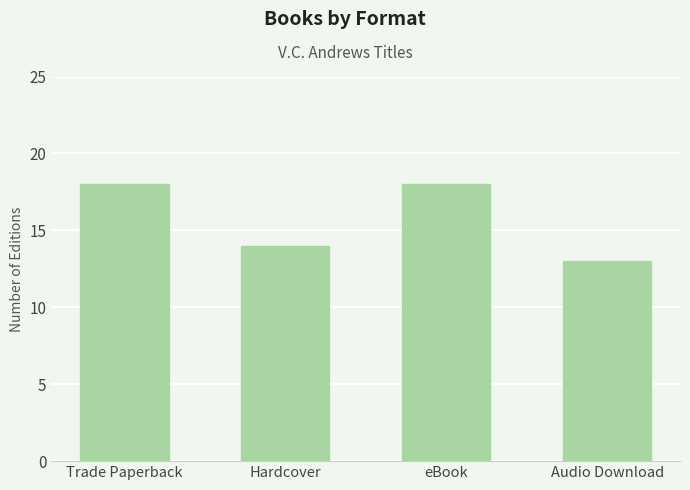

How many bars are there in total?

4